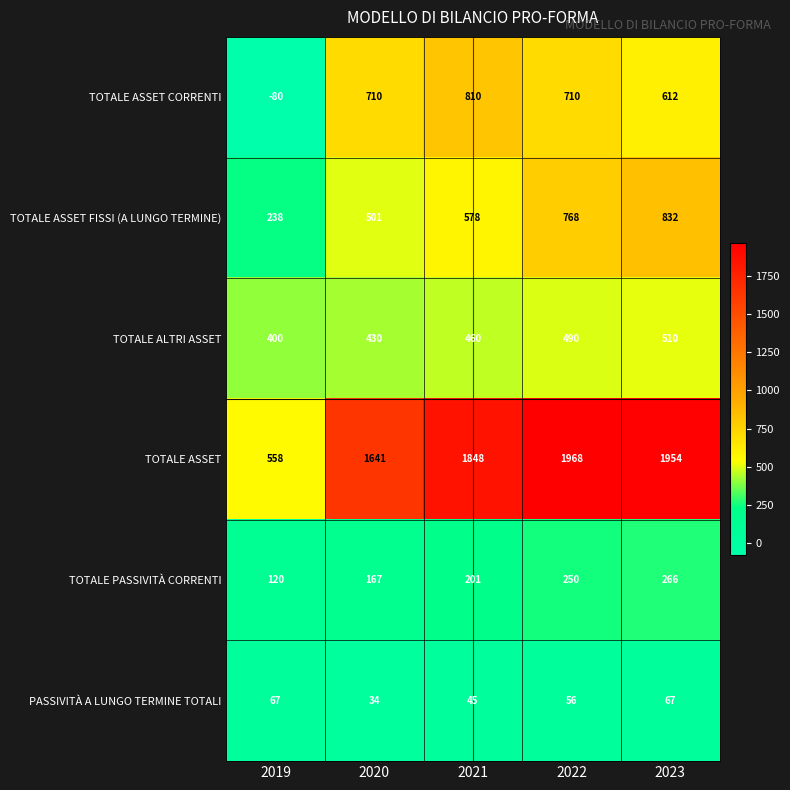

Reading left to right, transcribe all the data shown in this chart.

TOTALE ASSET CORRENTI: 2019=-80	2020=710	2021=810	2022=710	2023=612
TOTALE ASSET FISSI (A LUNGO TERMINE): 2019=238	2020=501	2021=578	2022=768	2023=832
TOTALE ALTRI ASSET: 2019=400	2020=430	2021=460	2022=490	2023=510
TOTALE ASSET: 2019=558	2020=1641	2021=1848	2022=1968	2023=1954
TOTALE PASSIVITÀ CORRENTI: 2019=120	2020=167	2021=201	2022=250	2023=266
PASSIVITÀ A LUNGO TERMINE TOTALI: 2019=67	2020=34	2021=45	2022=56	2023=67